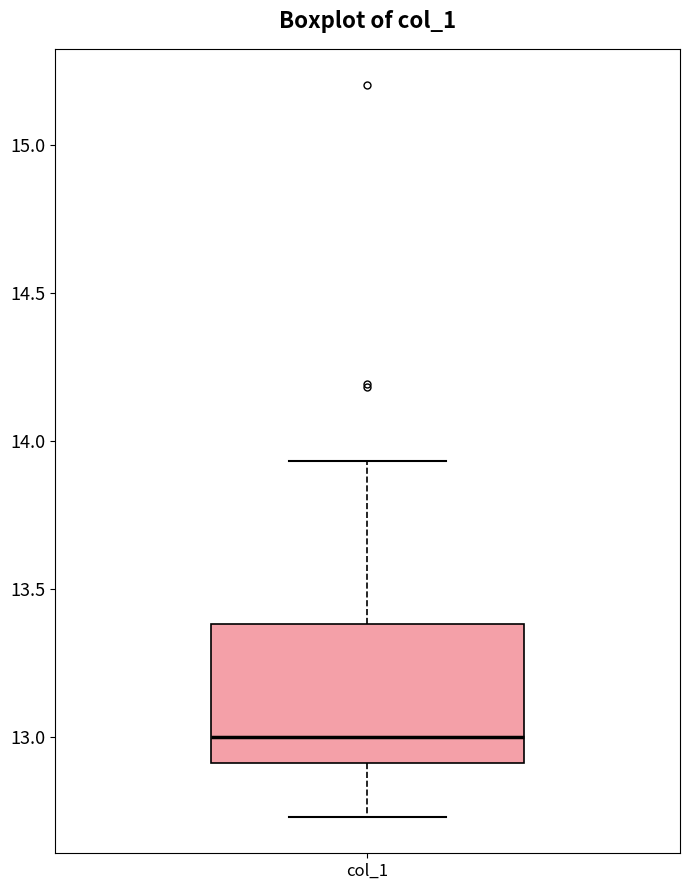

Where does the median line of the box for col_1 sit on the y-axis? The values are not printed on the chart, so give them approximately, as read against the axis.

13.00